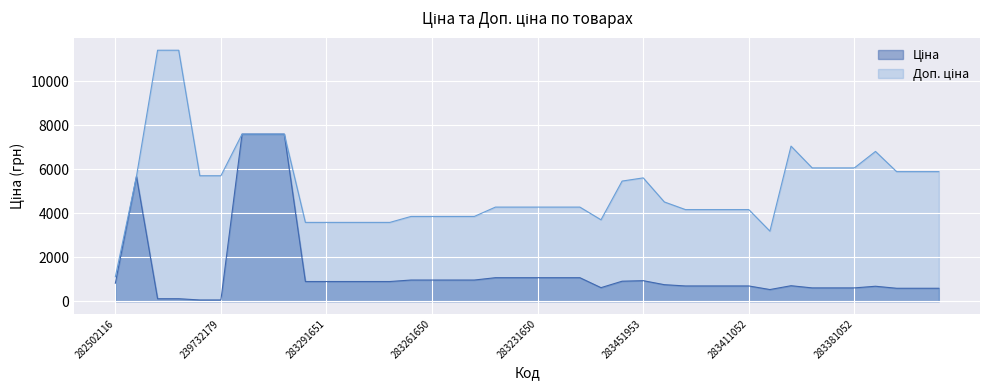

What is the difference between the second highest and minimum values in the Ціна series?

7539.5